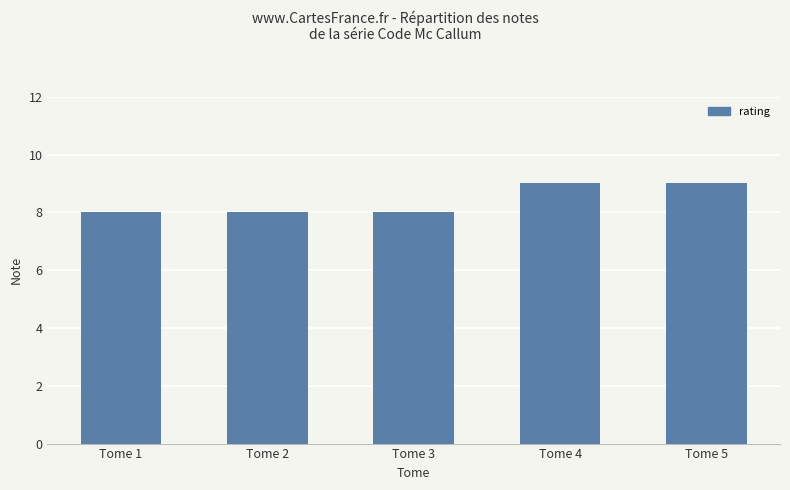

What is the sum of all values?

42